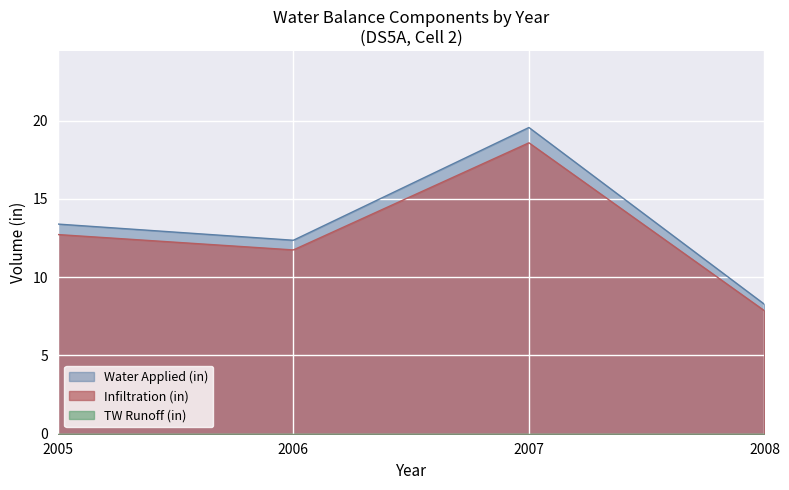

The value of Water Applied (in) at 2008 is 2.8. True or false?

False